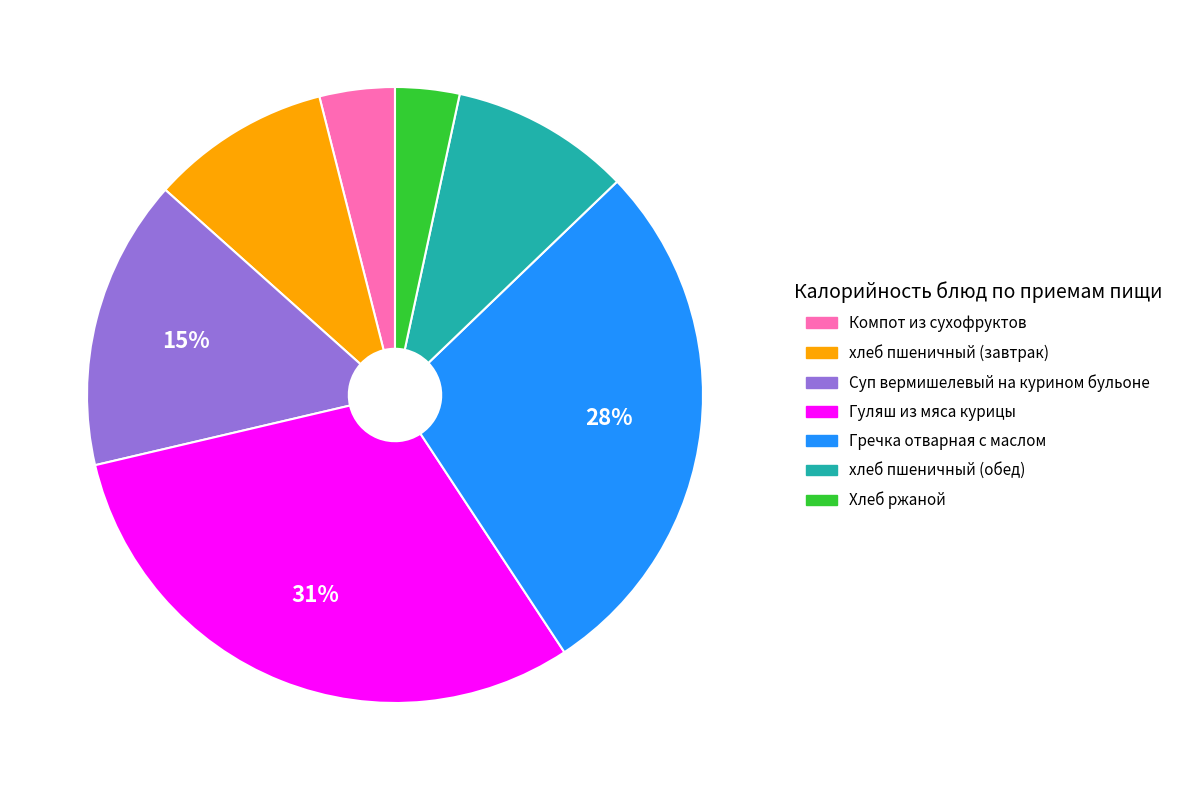

What is the largest slice in the pie chart?

Гуляш из мяса курицы